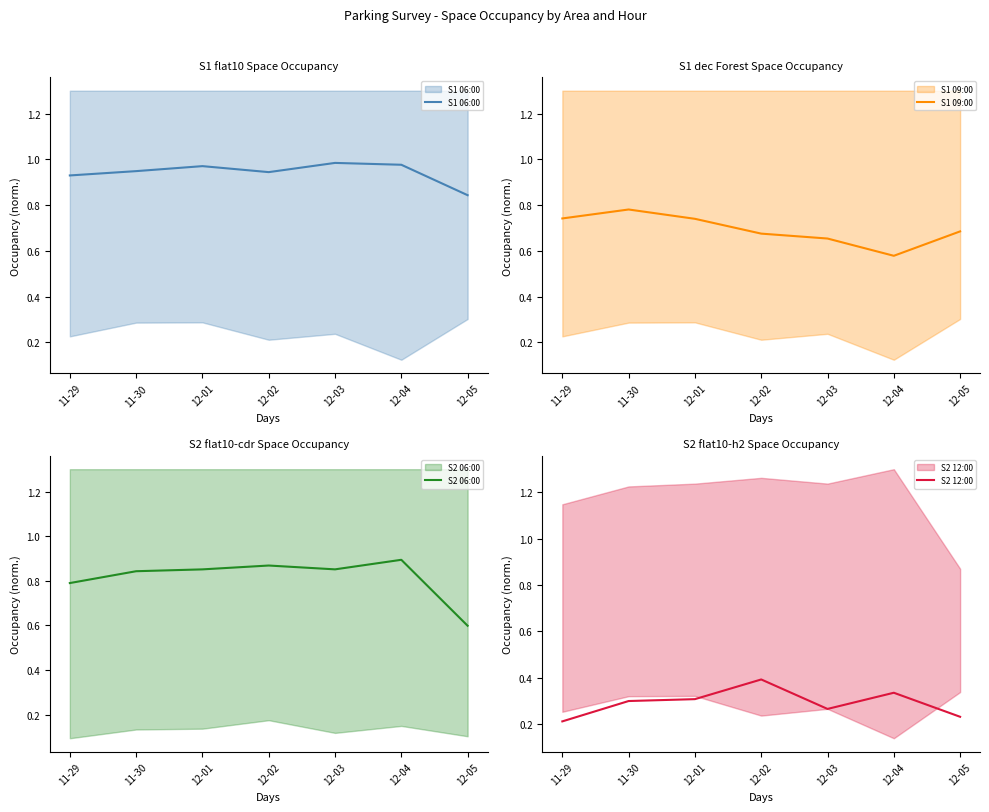

What is the average value of the S1 09:00 series?

0.7